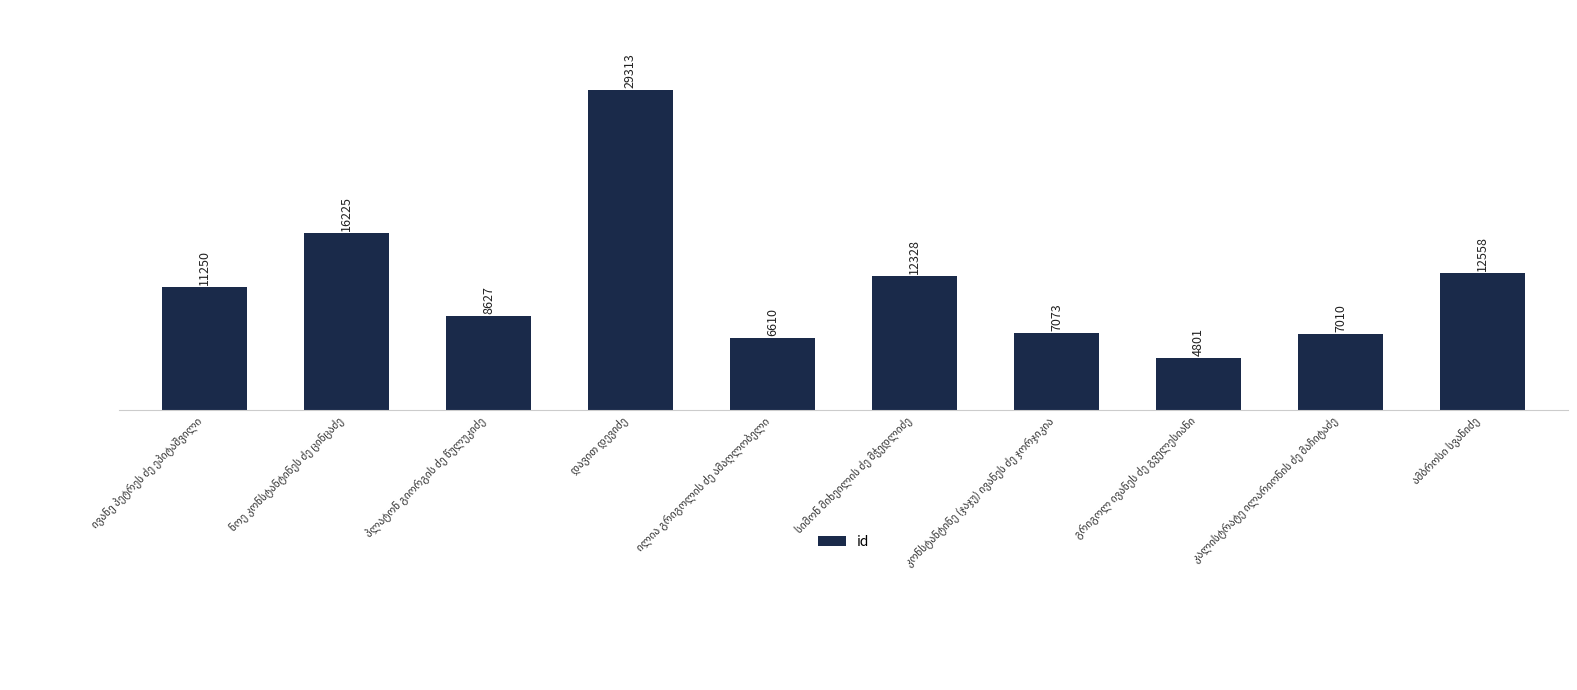

Reading left to right, transcribe all the data shown in this chart.

11250	16225	8627	29313	6610	12328	7073	4801	7010	12558